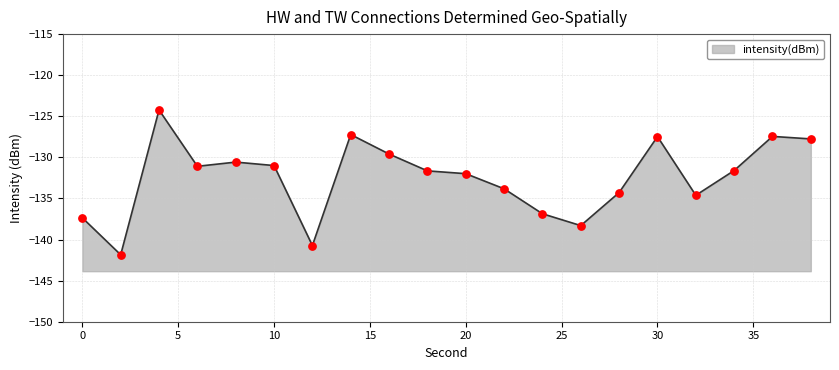

What is the change in value from 22 to 34?

+2.2